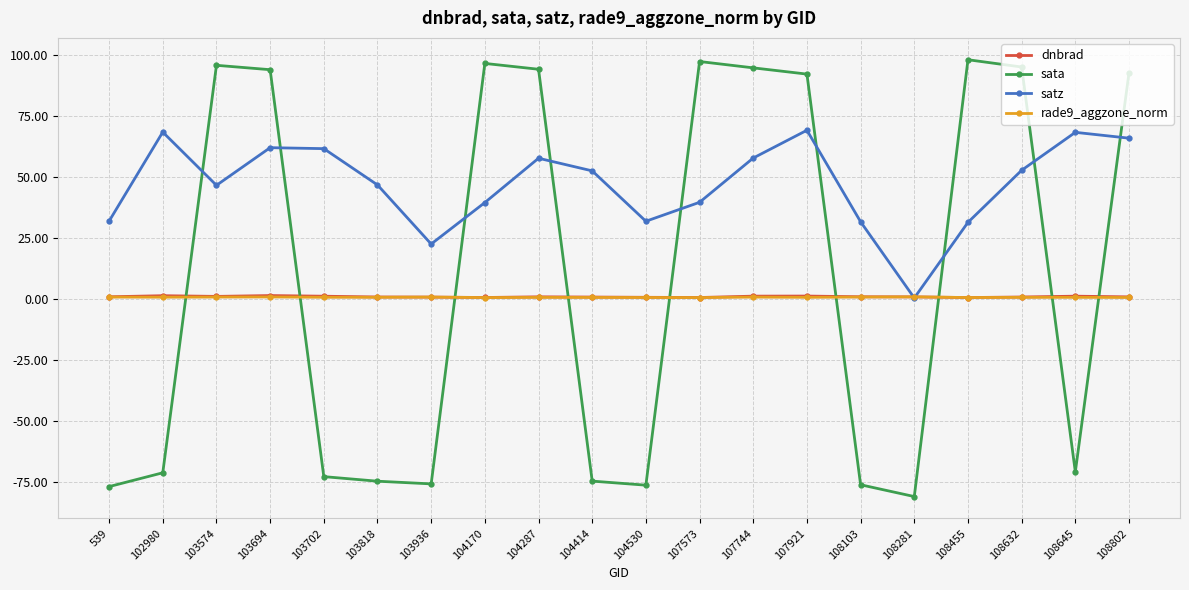

What is the value of the rade9_aggzone_norm point at the 8th from the left?

0.5